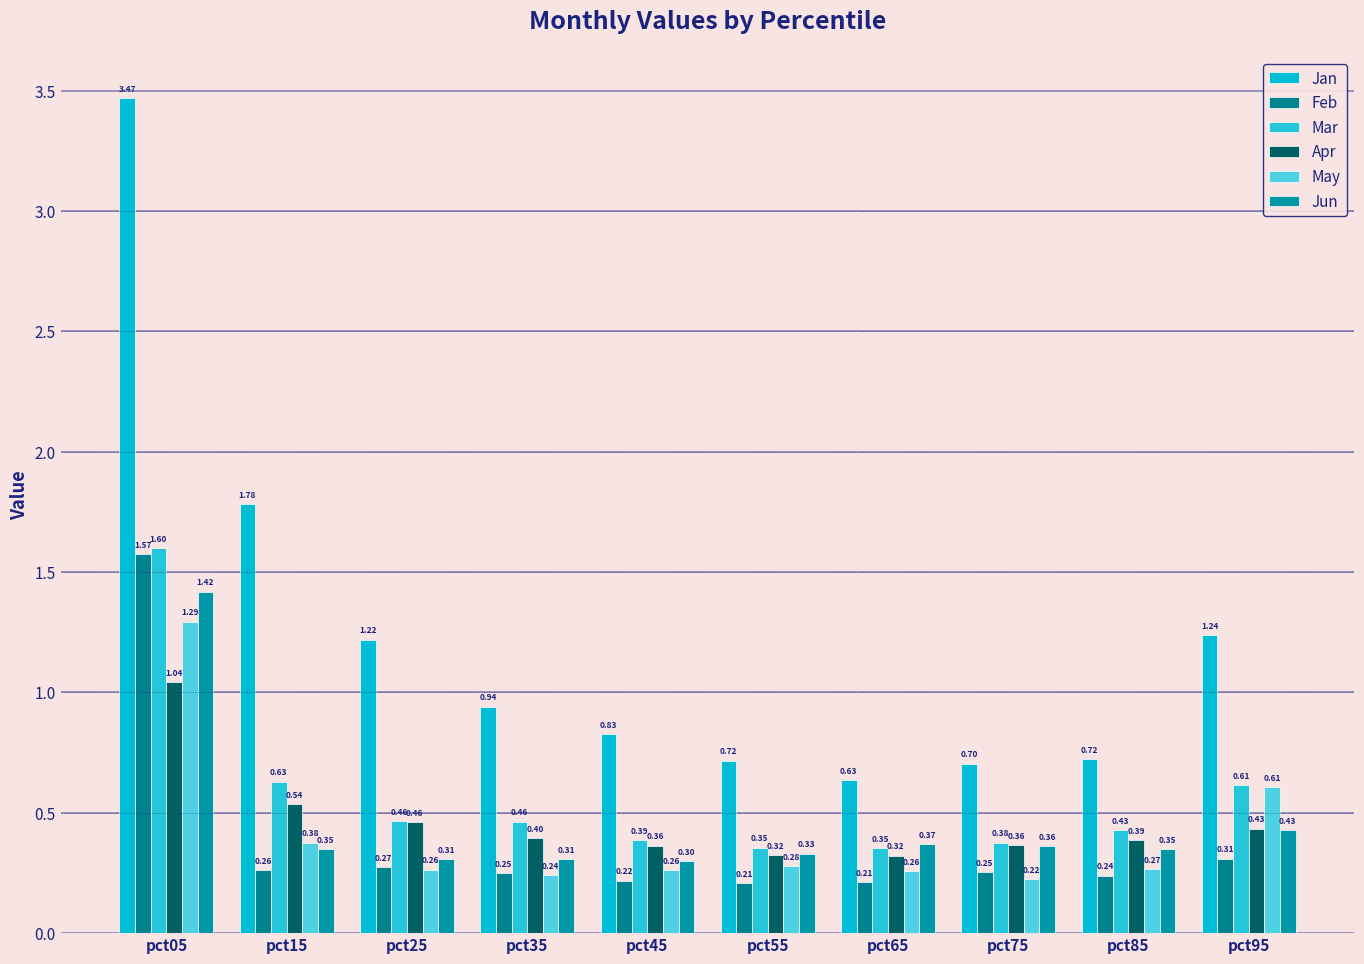

Does the chart contain stacked bars?

No